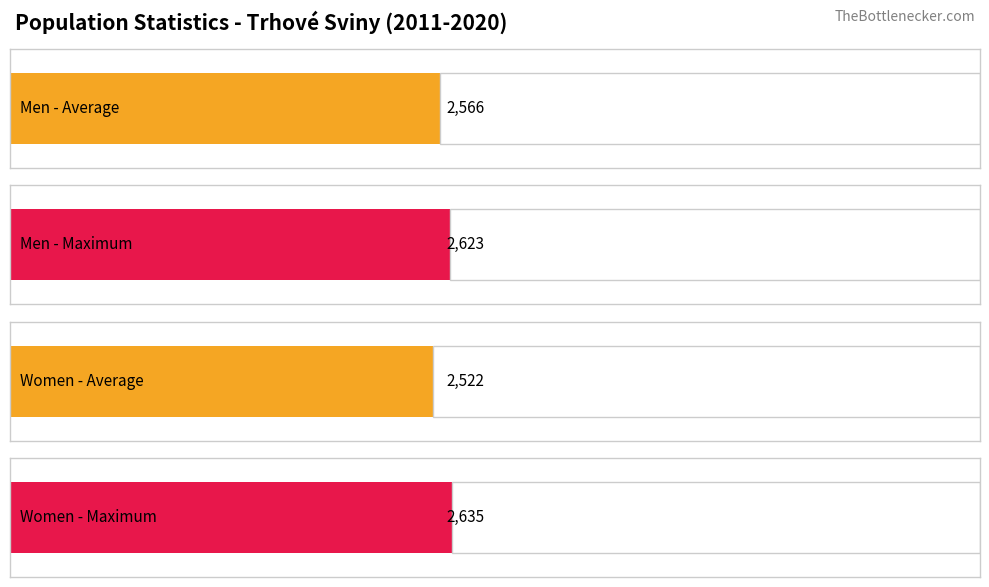

Is it true that Total equals 6847 at 2016?

False